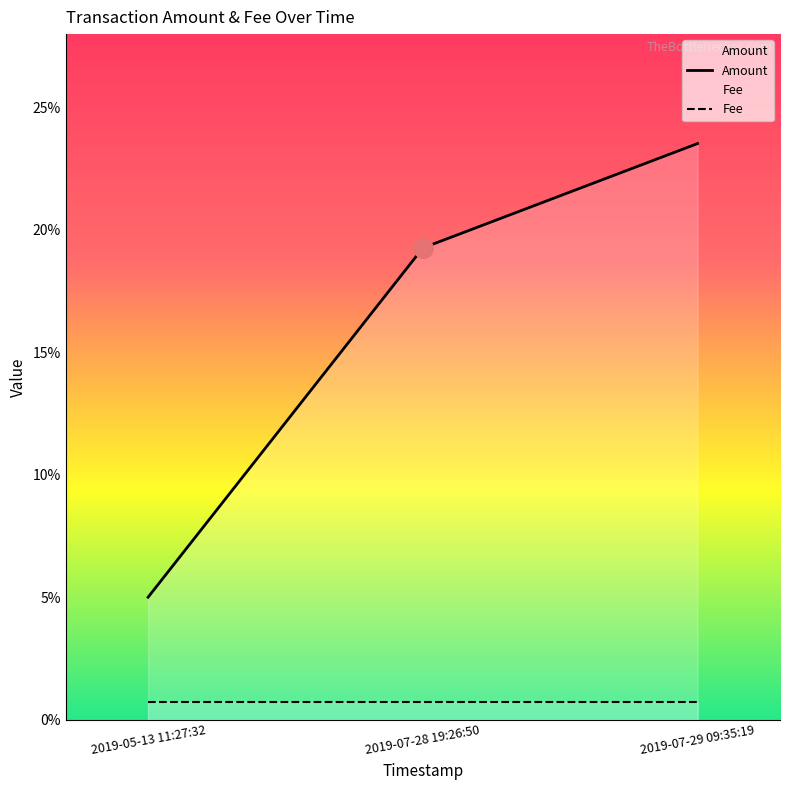

What is the difference between the Amount values at 2019-05-13 11:27:32 and 2019-07-29 09:35:19?

0.2